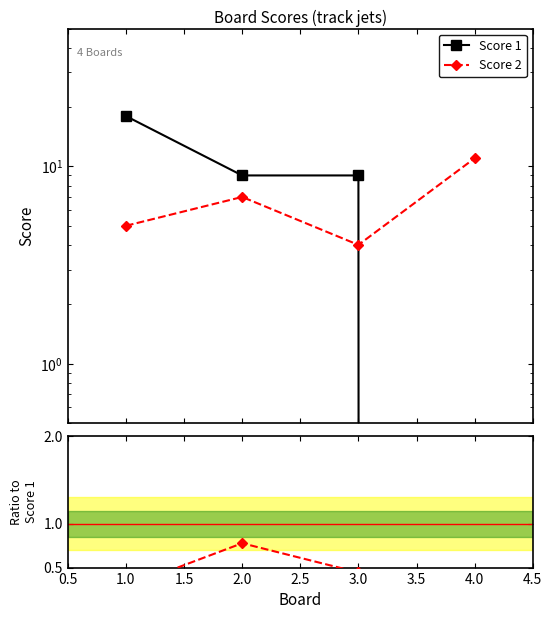

Is this an area chart (filled region under the line)?

No